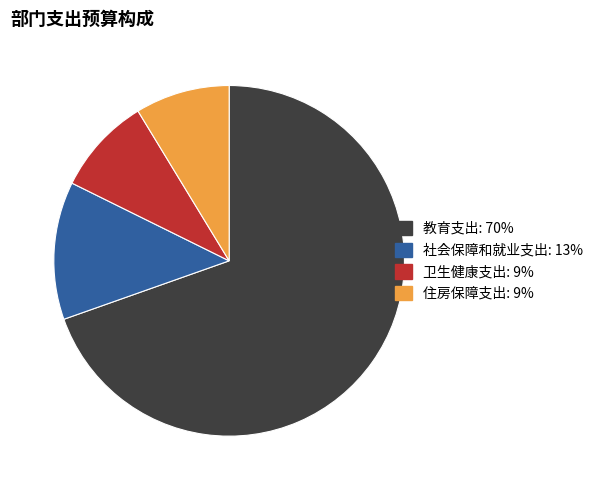

Do 社会保障和就业支出 and 卫生健康支出 together represent more than half of the pie?

No